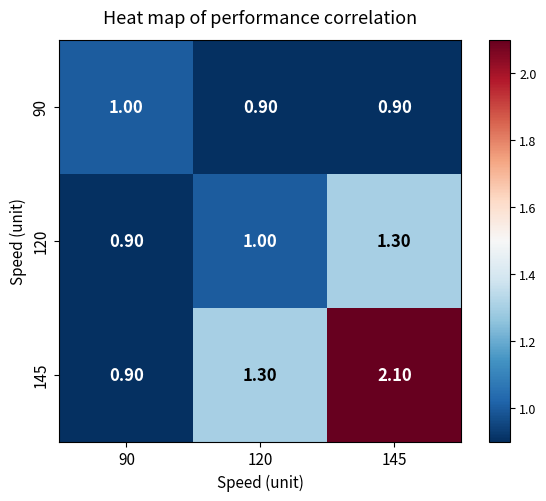

What is the difference between the 120 values at 90 and 145?

0.4